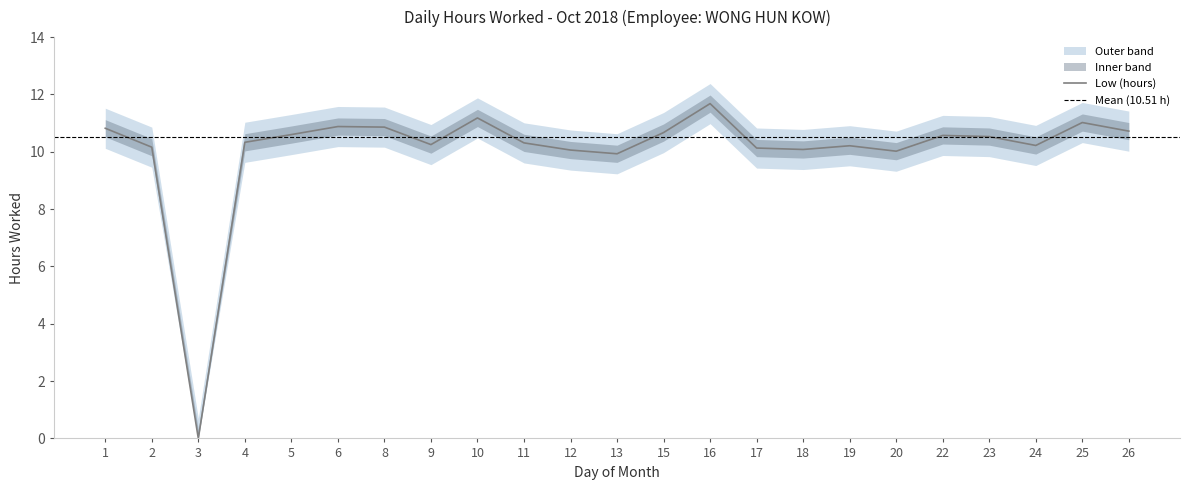

How many positive values are there?

22